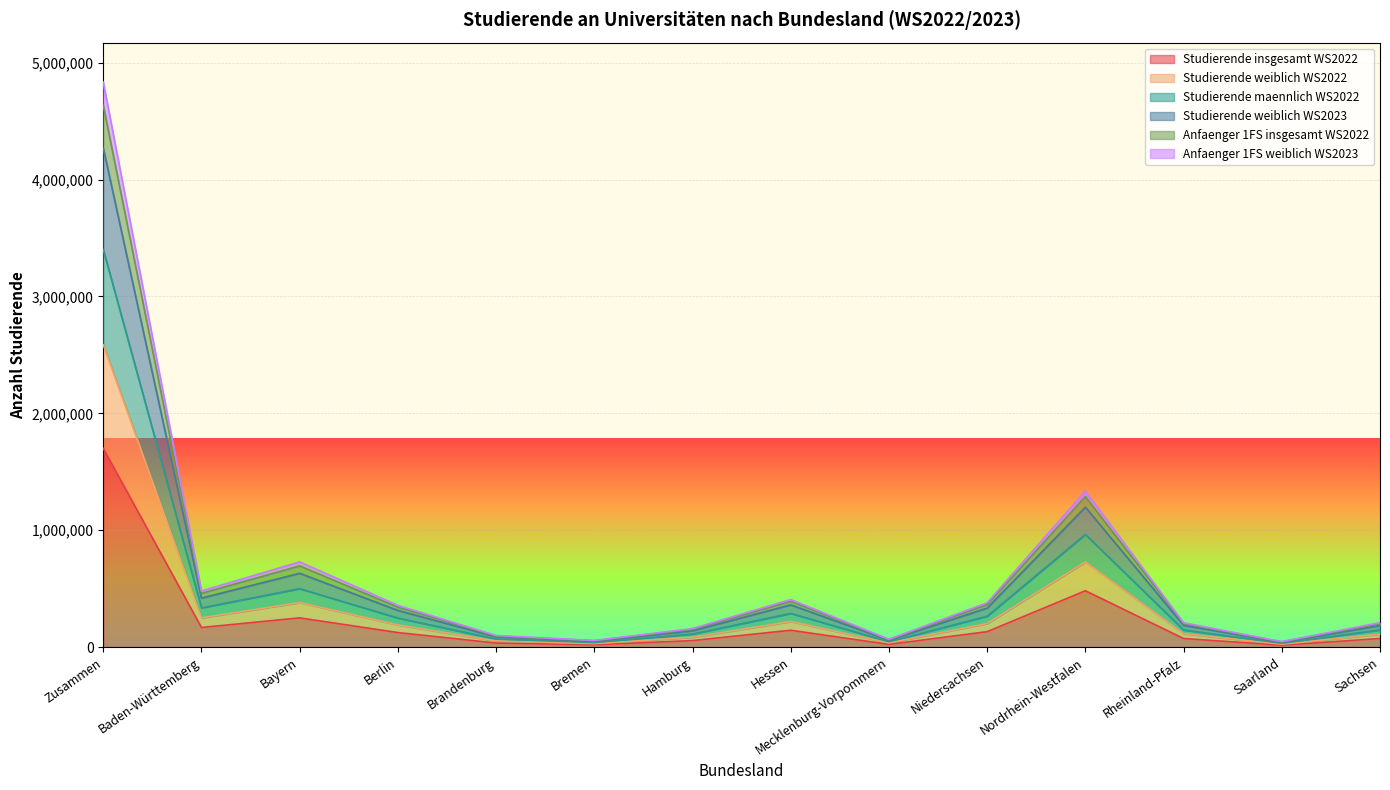

How many values in the Studierende weiblich WS2022 series are below 189856?

7